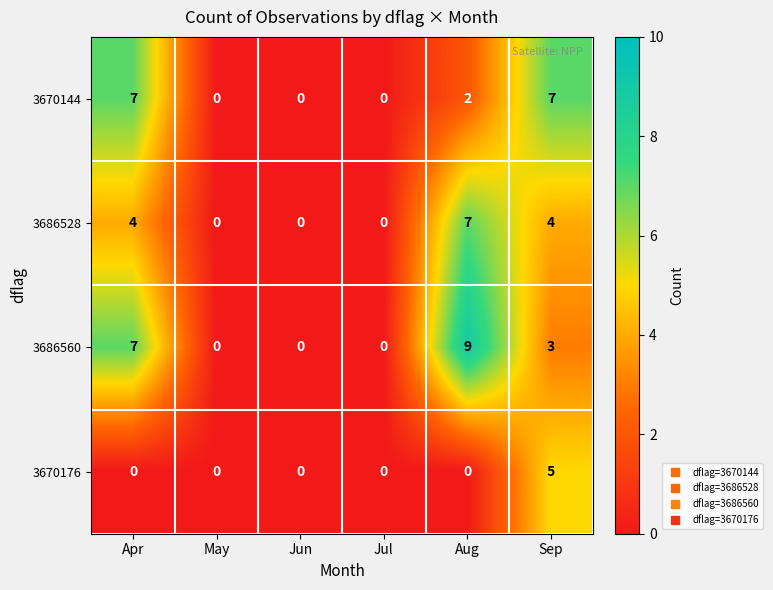

Which label corresponds to the largest value in the chart?

Aug